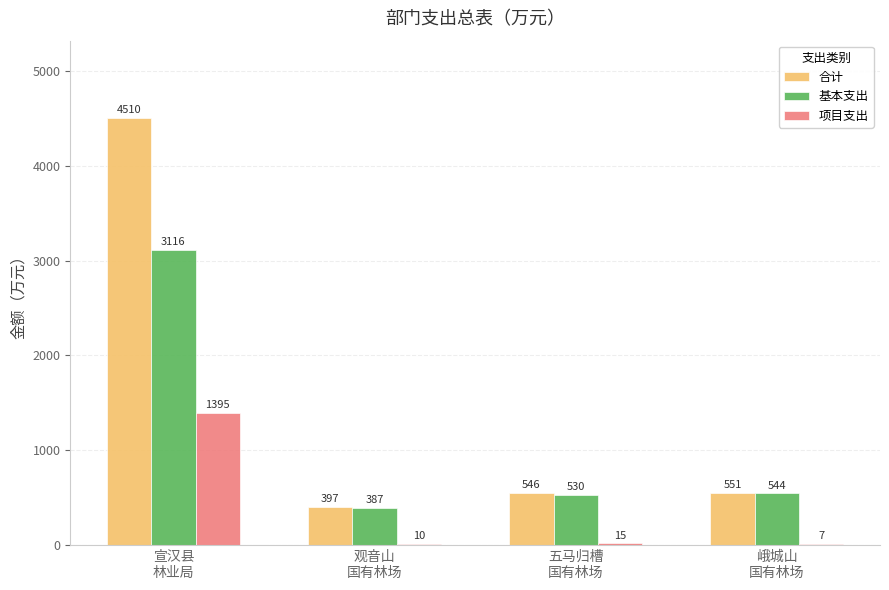

What is the maximum value for 基本支出?

3115.6